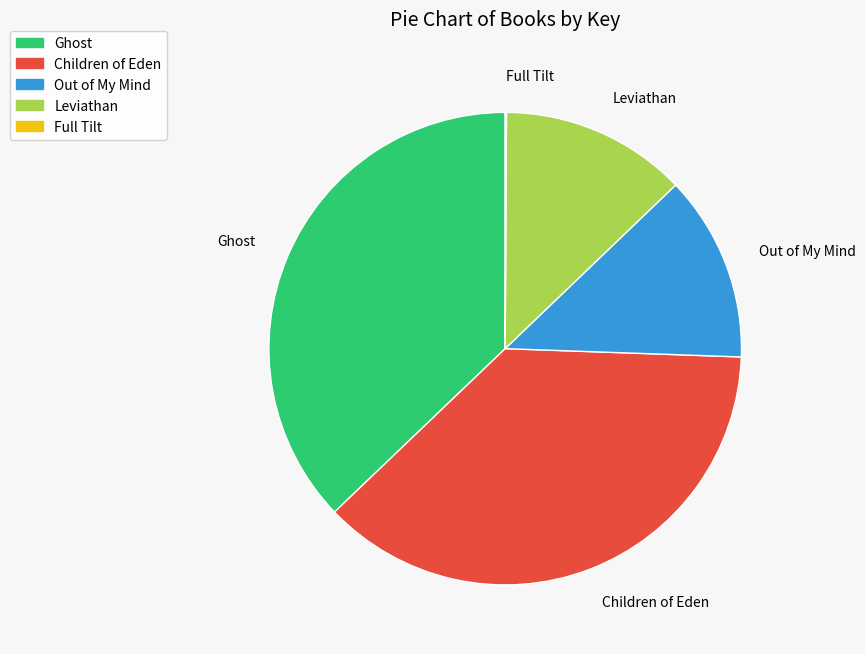

Between Out of My Mind and Ghost, which is larger?

Ghost